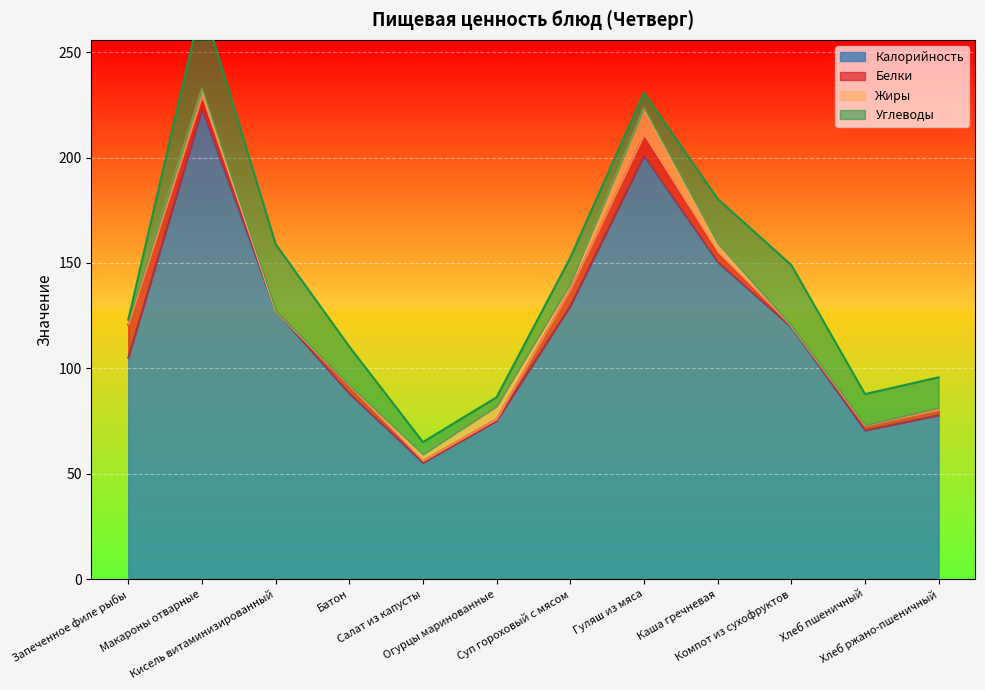

Between Каша гречневая and Хлеб пшеничный, which series saw the biggest shift?

Калорийность